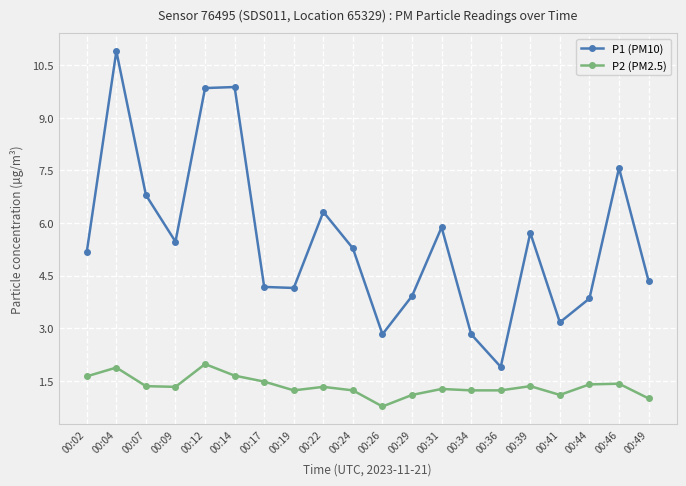

What is the value of the P1 (PM10) point at the 4th from the left?

5.5